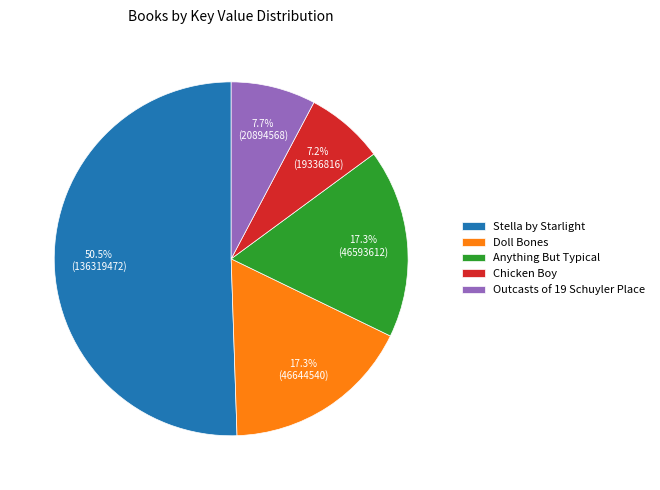

Approximately how many times larger is the value at Doll Bones compared to Chicken Boy?

2.4